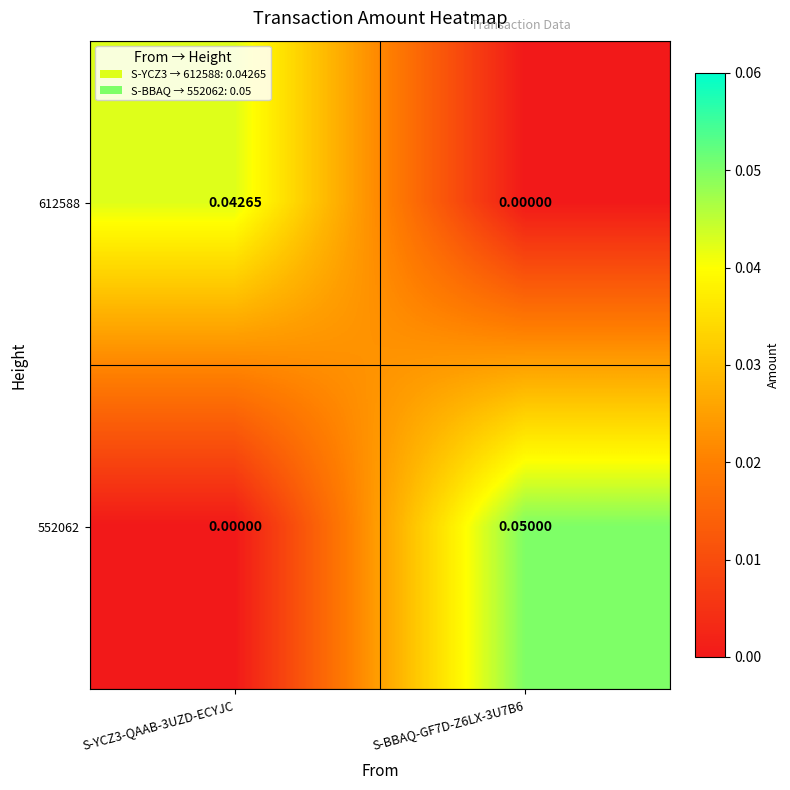

Is the value of 612588 at S-YCZ3-QAAB-3UZD-ECYJC greater than the value of 552062 at S-YCZ3-QAAB-3UZD-ECYJC?

Yes